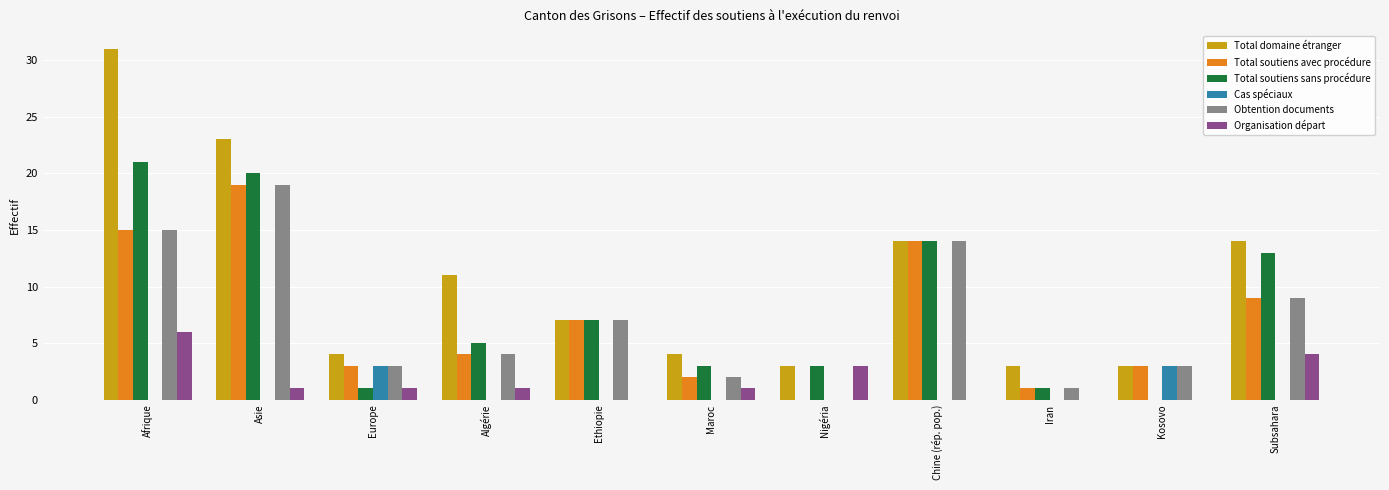

What value does the Total soutiens sans procédure series have at Afrique?

21